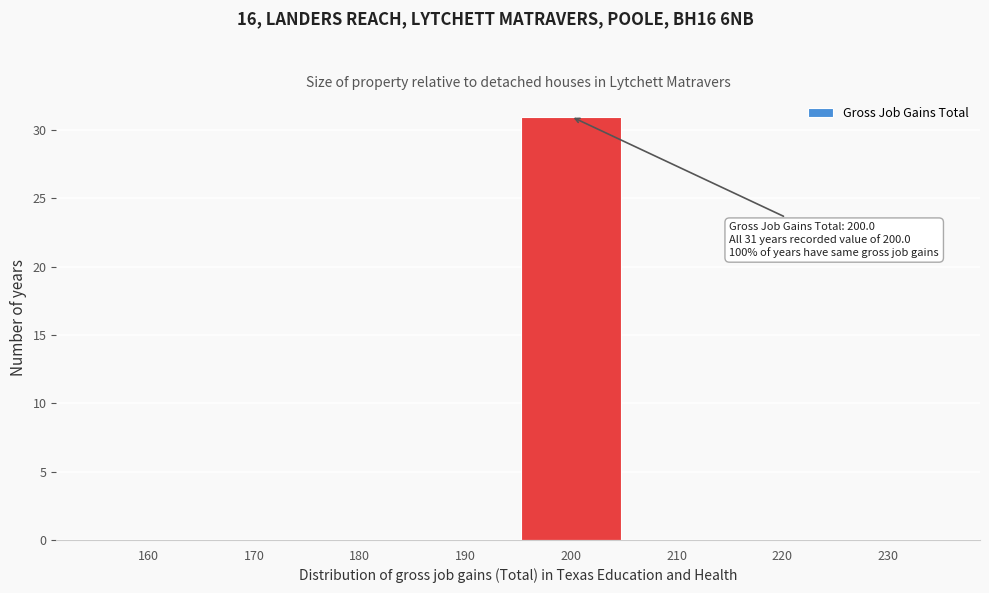

Reading left to right, transcribe all the data shown in this chart.

160=0	170=0	180=0	190=0	200=31	210=0	220=0	230=0